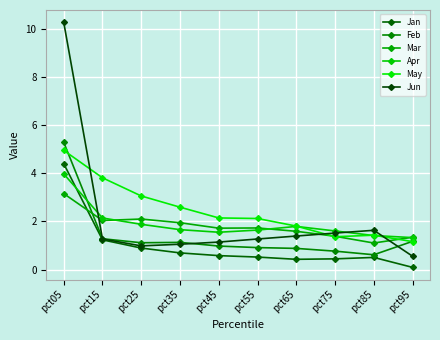

List the series in order of their peak value, highest first.

Jun, Feb, May, Jan, Apr, Mar